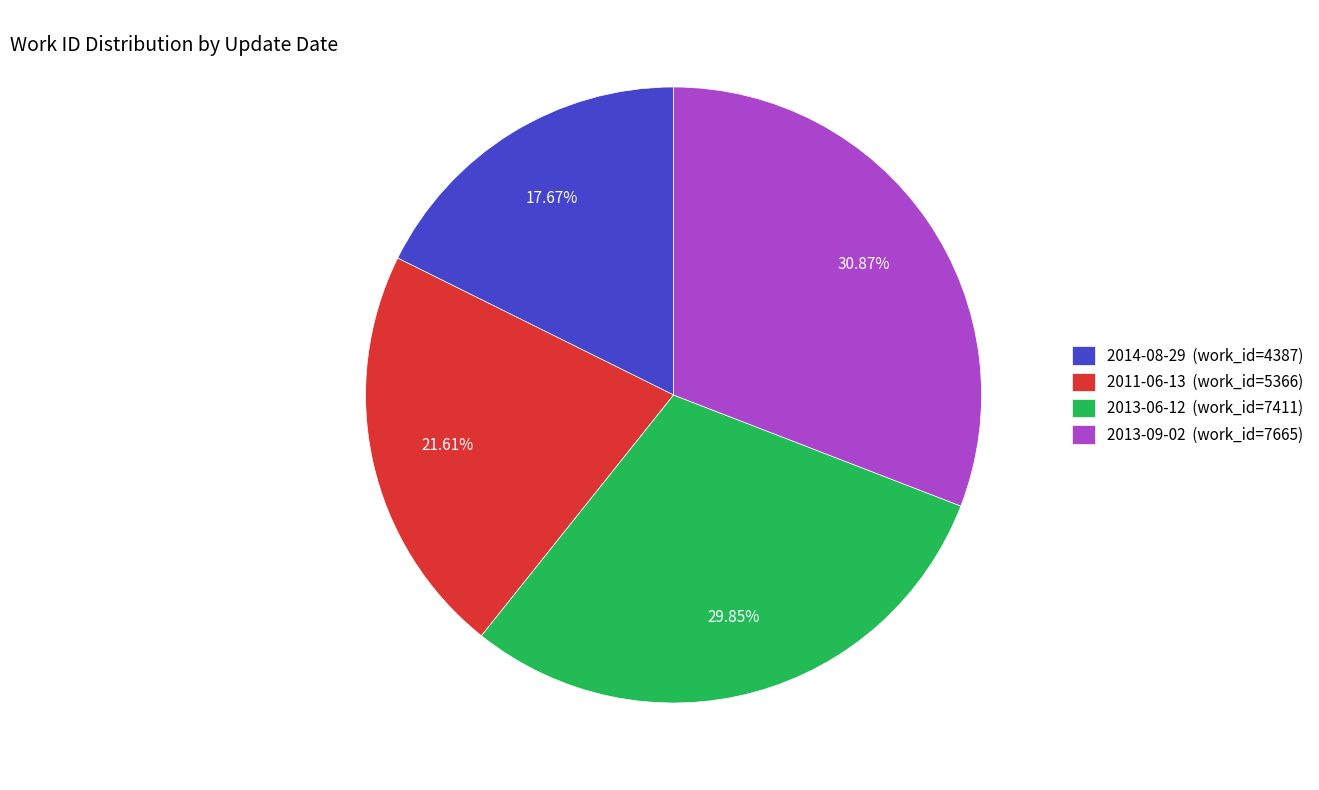

Approximately how many times larger is the value at 2011-06-13 compared to 2014-08-29?

1.2